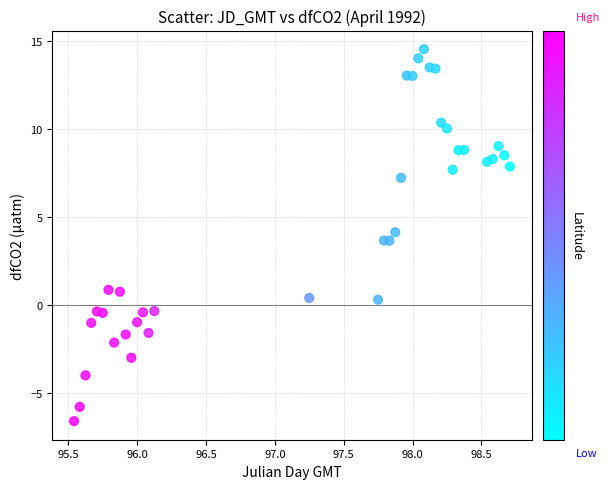

What is the range of X values (max minus min)?

3.2